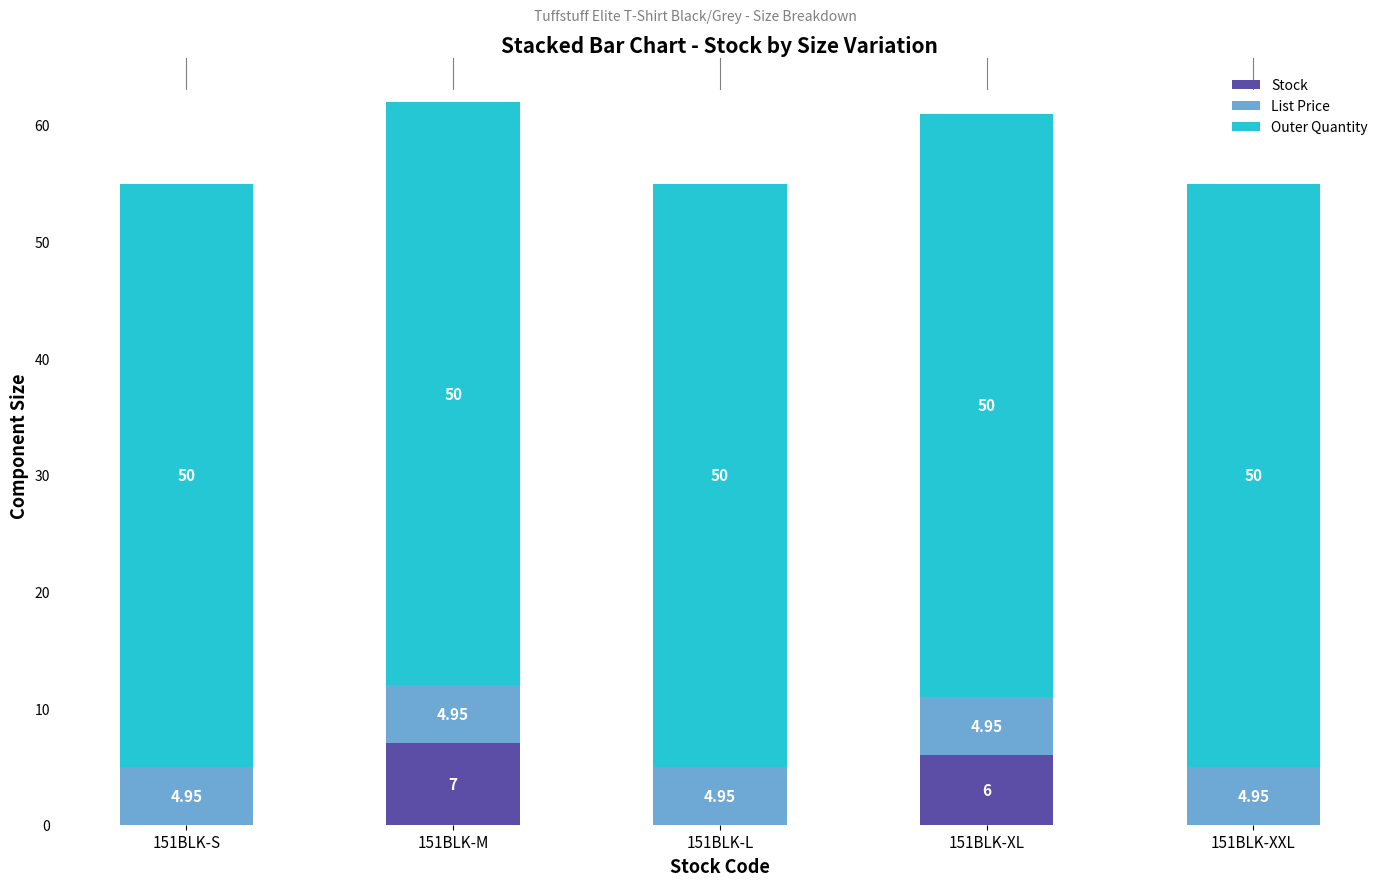

What is the total value across all series at 151BLK-L?

55.0